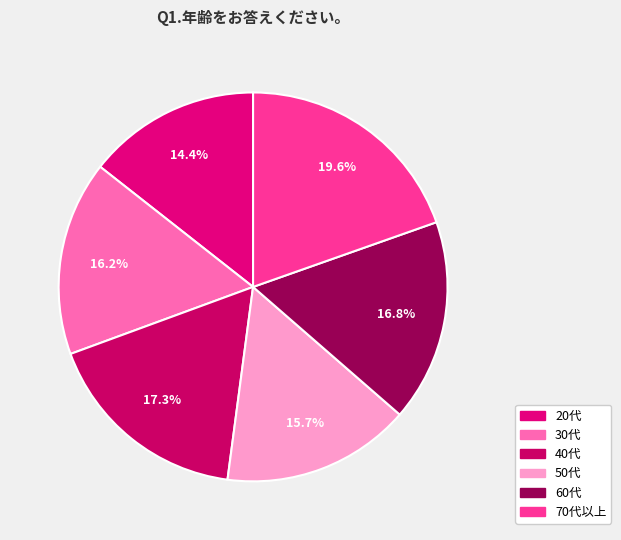

Does 20代 represent more than half of the total?

No